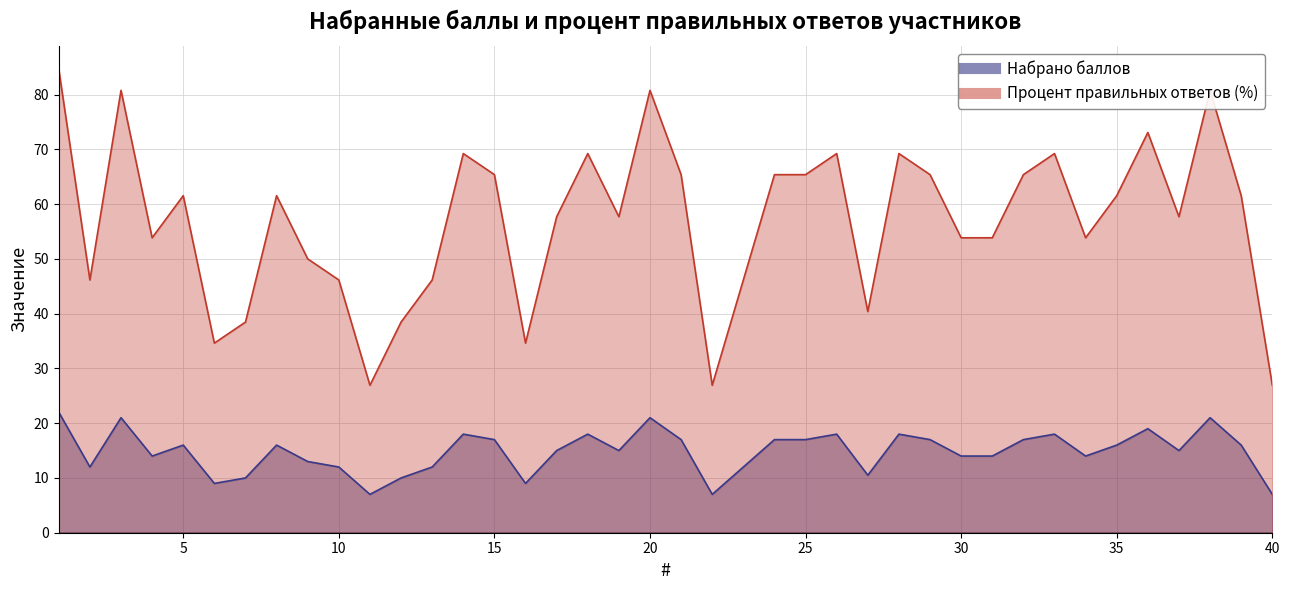

How many data points in Набрано баллов are above 16?

16